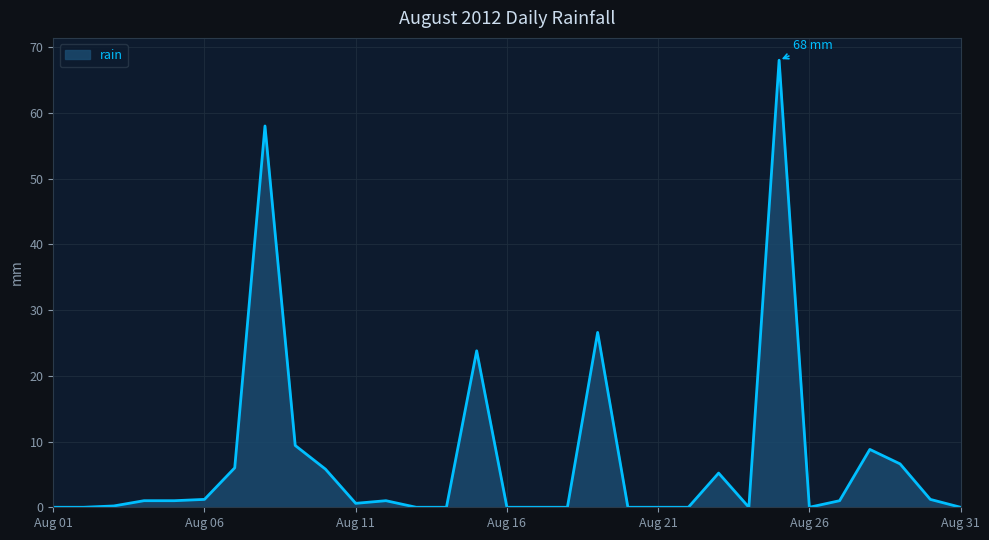

What is the average value?

7.3